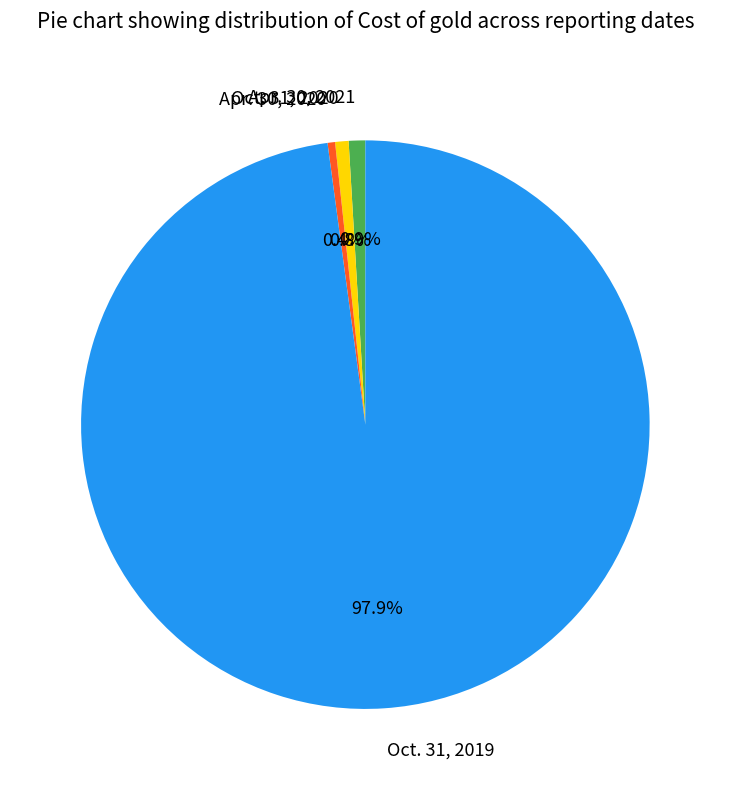

How much of the chart is everything except Oct. 31, 2020?

99.2%